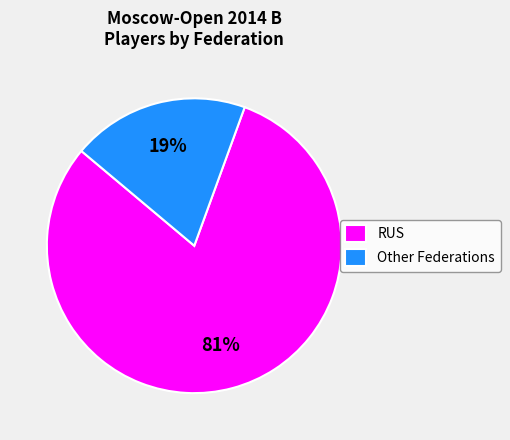

To the nearest percent, what portion does Other represent?

19%